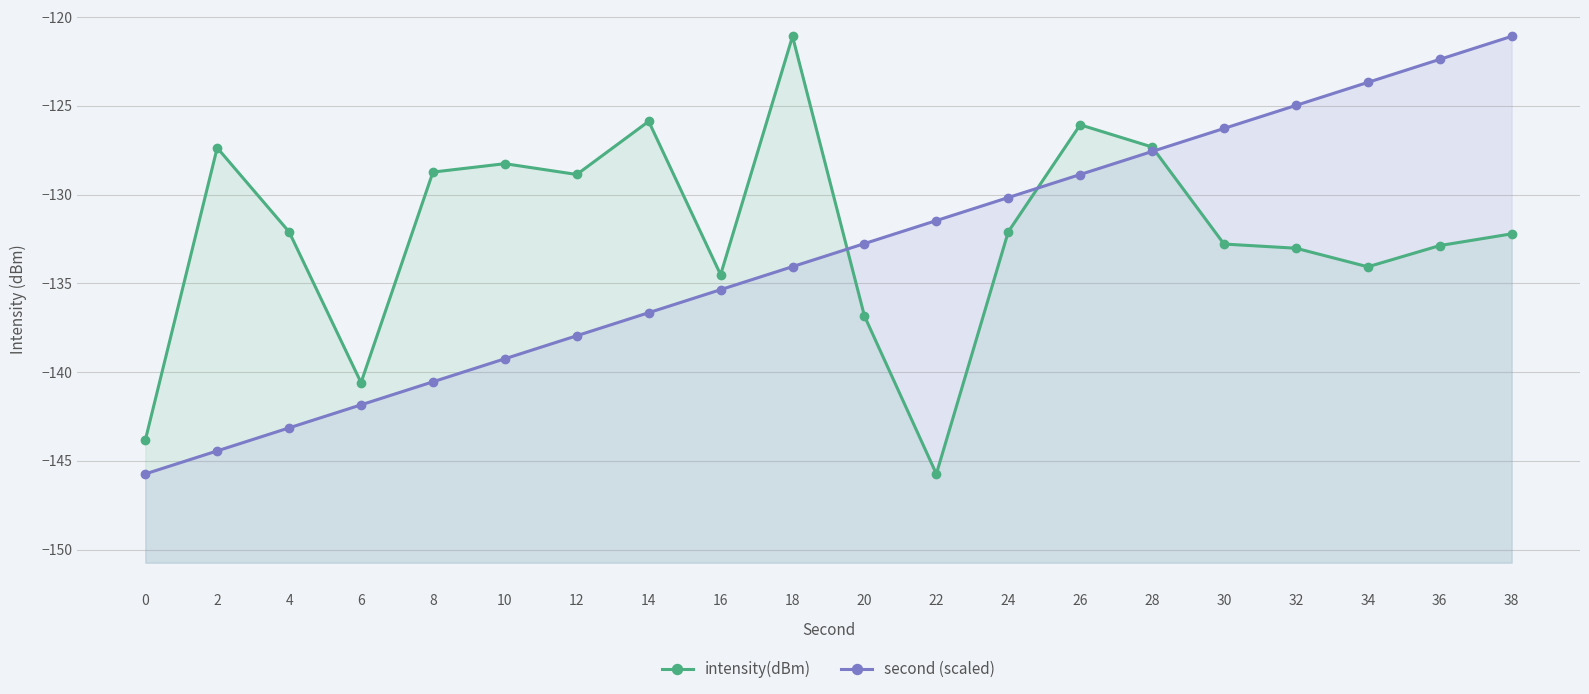

Between which two adjacent categories do second (scaled) and intensity(dBm) first intersect?

18 and 20